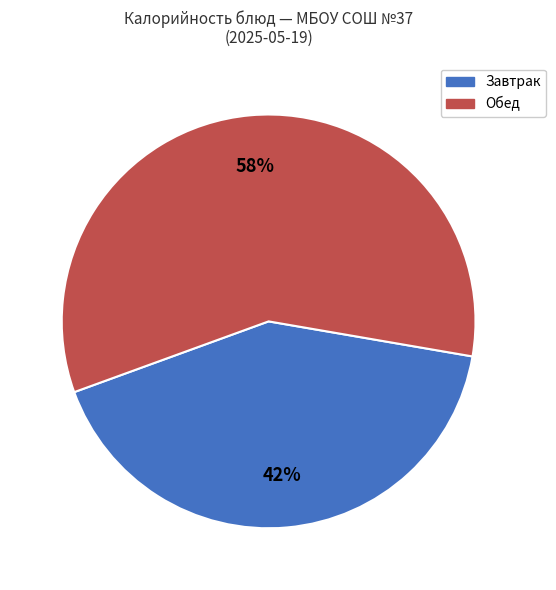

To the nearest percent, what is the combined percentage of Обед and Завтрак?

100%